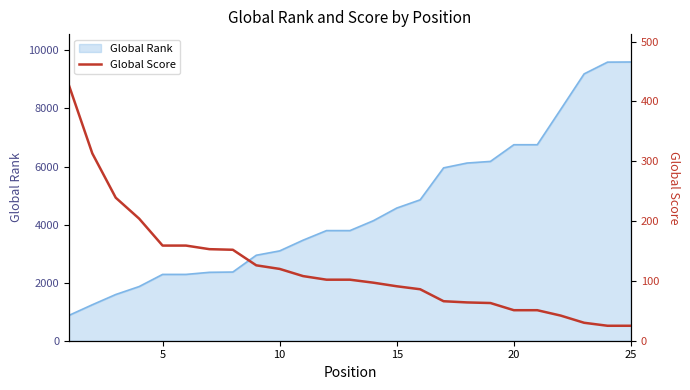

How many lines are shown in the chart?

1